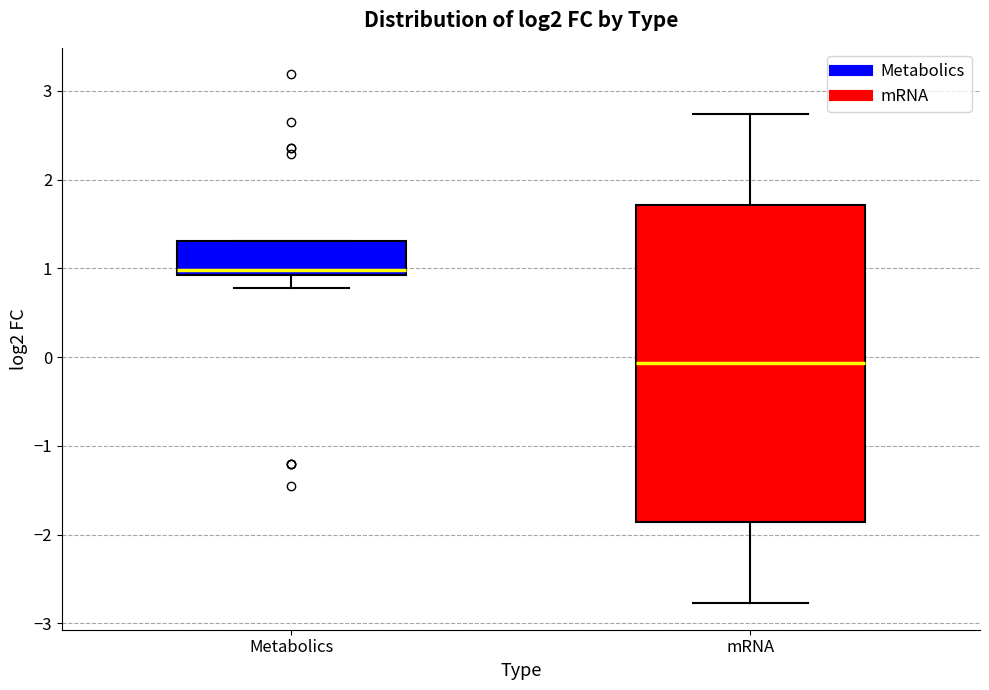

Where is the upper edge of the box for mRNA on the y-axis? The values are not printed on the chart, so give them approximately, as read against the axis.

1.7